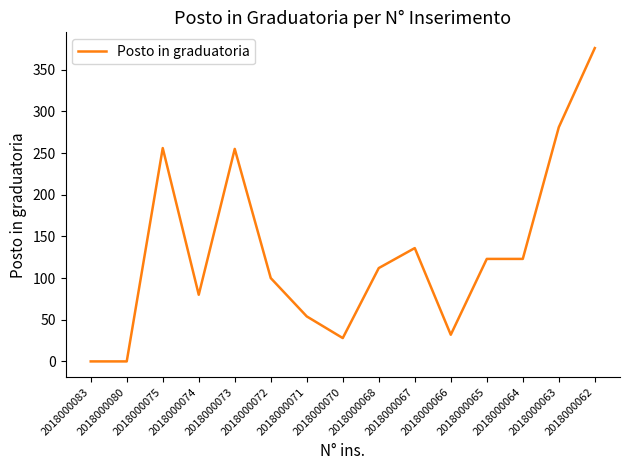

What is the maximum value shown in the chart?

376